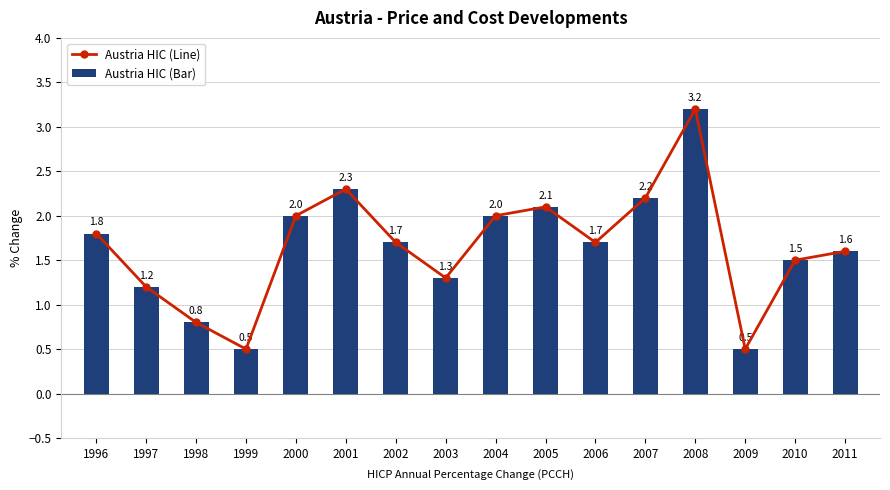

The value of Austria HIC (Line) at 2009 is 0.2. True or false?

False